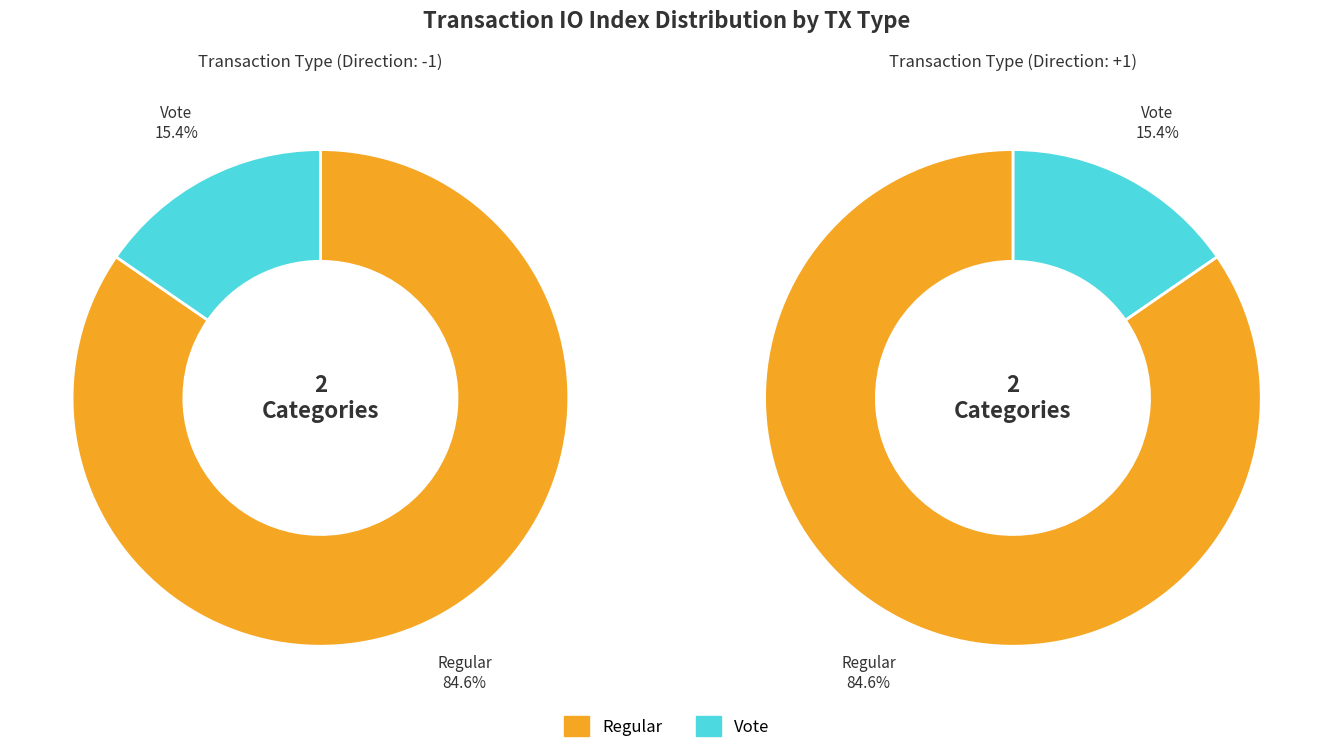

Rank the categories by value from lowest to highest.

Vote, Regular